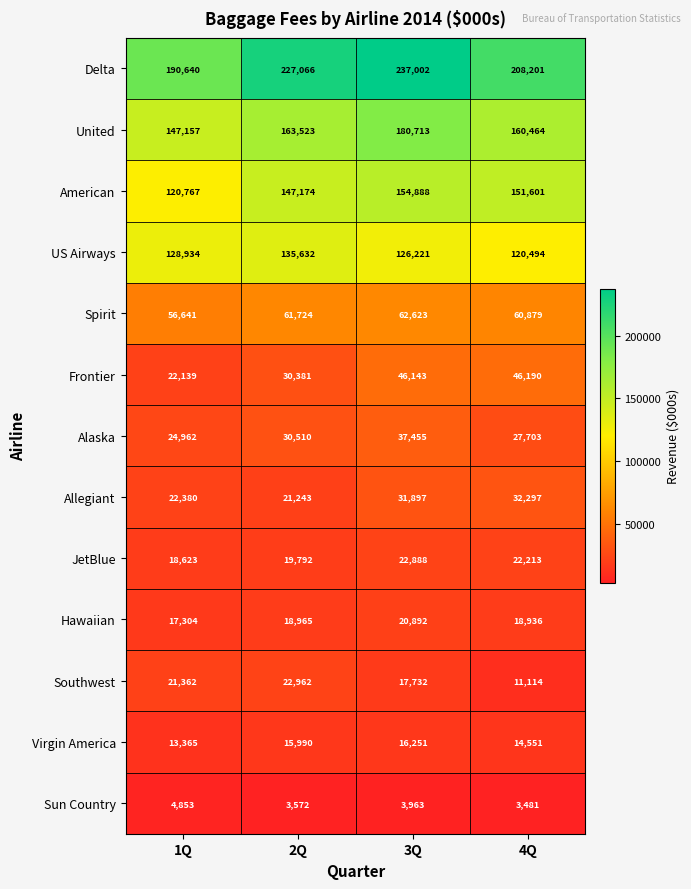

At 2Q, list the series in order from largest to smallest.

Delta, United, American, US Airways, Spirit, Alaska, Frontier, Southwest, Allegiant, JetBlue, Hawaiian, Virgin America, Sun Country